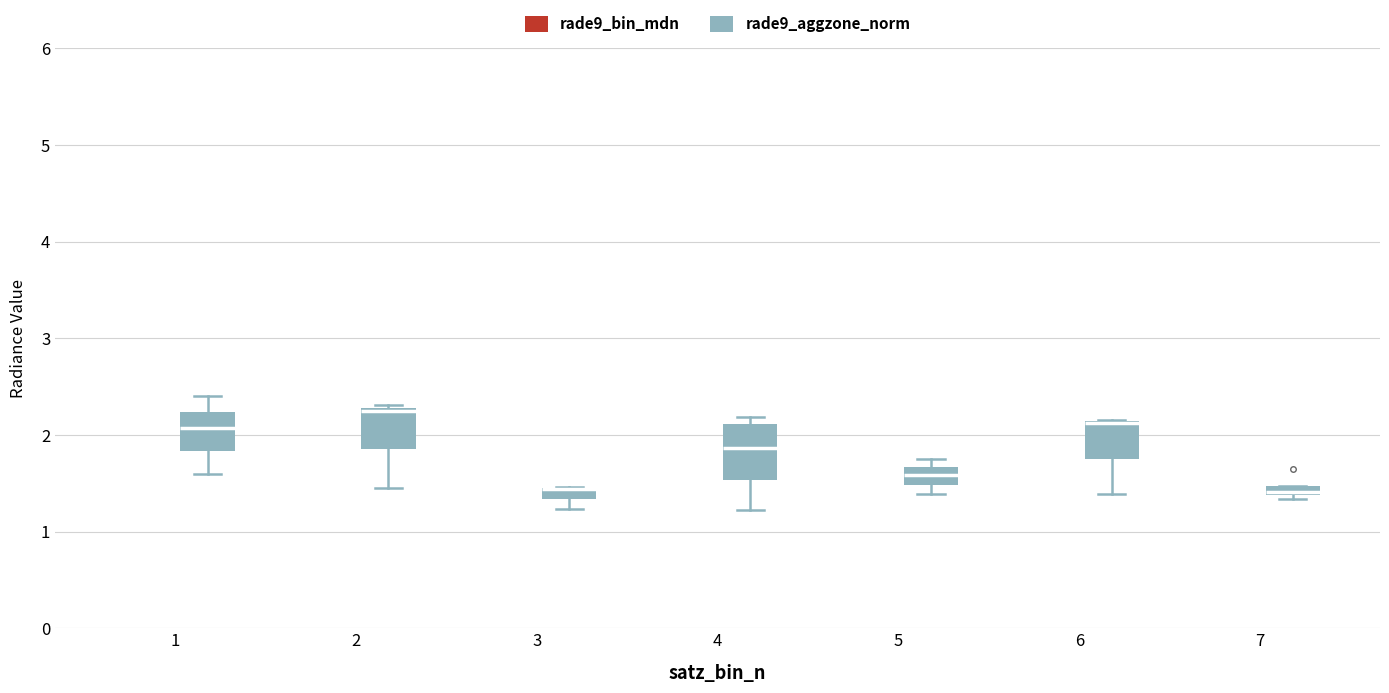

Where does the median line of the box for 1 (rade9_aggzone_norm) sit on the y-axis? The values are not printed on the chart, so give them approximately, as read against the axis.

2.1